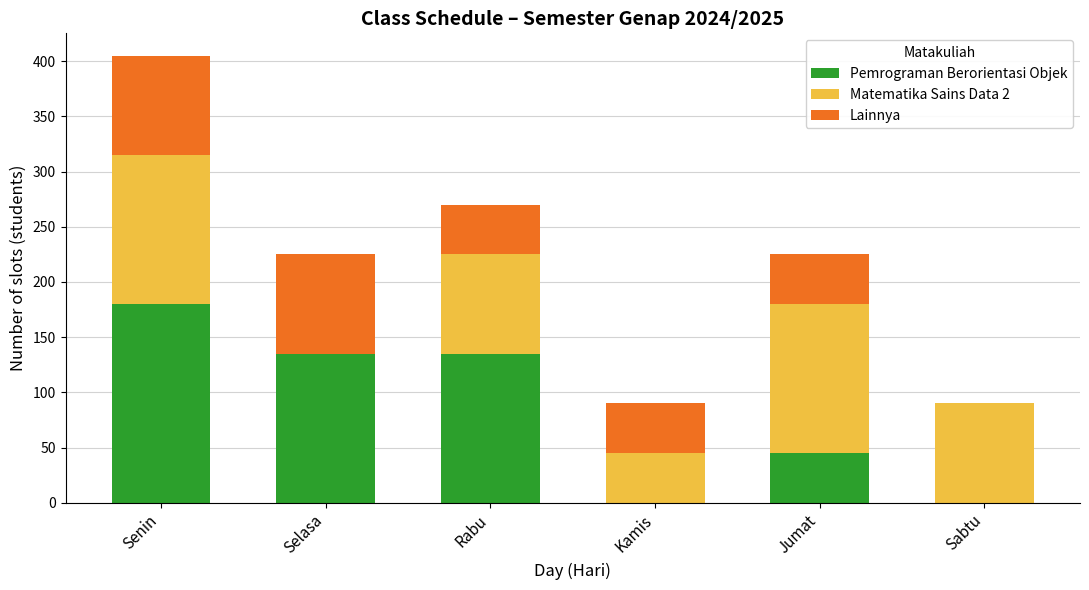

At which category is the sum across all series the highest?

Senin